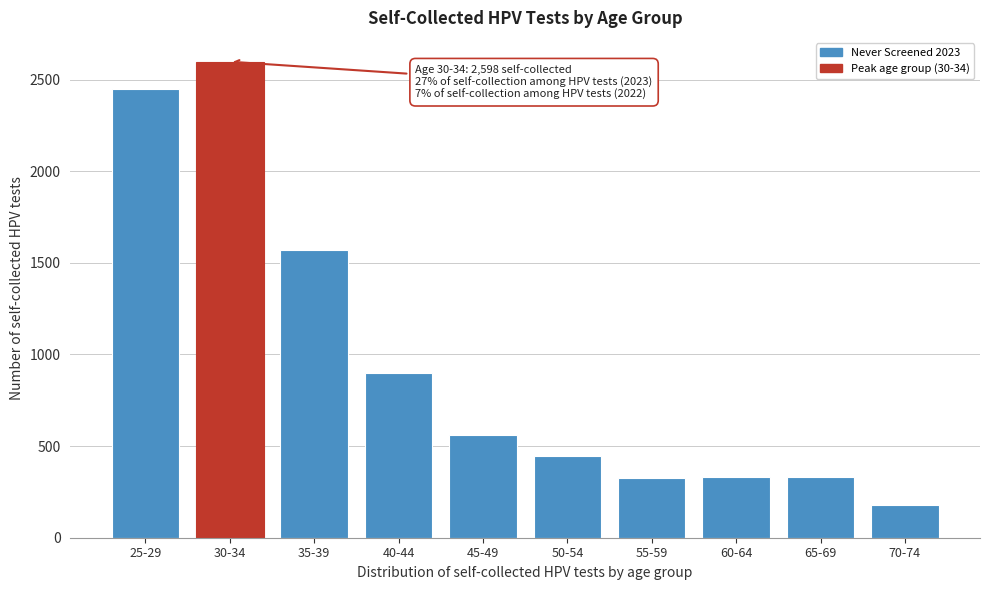

What is the average value?

969